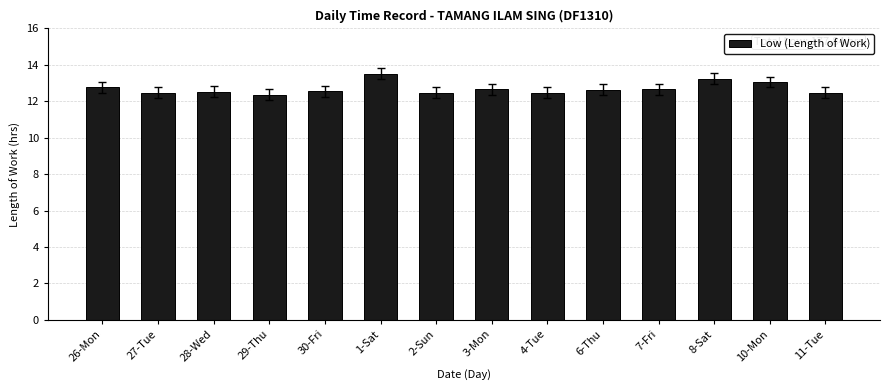

What is the change in value from 26-Mon to 8-Sat?

+0.5